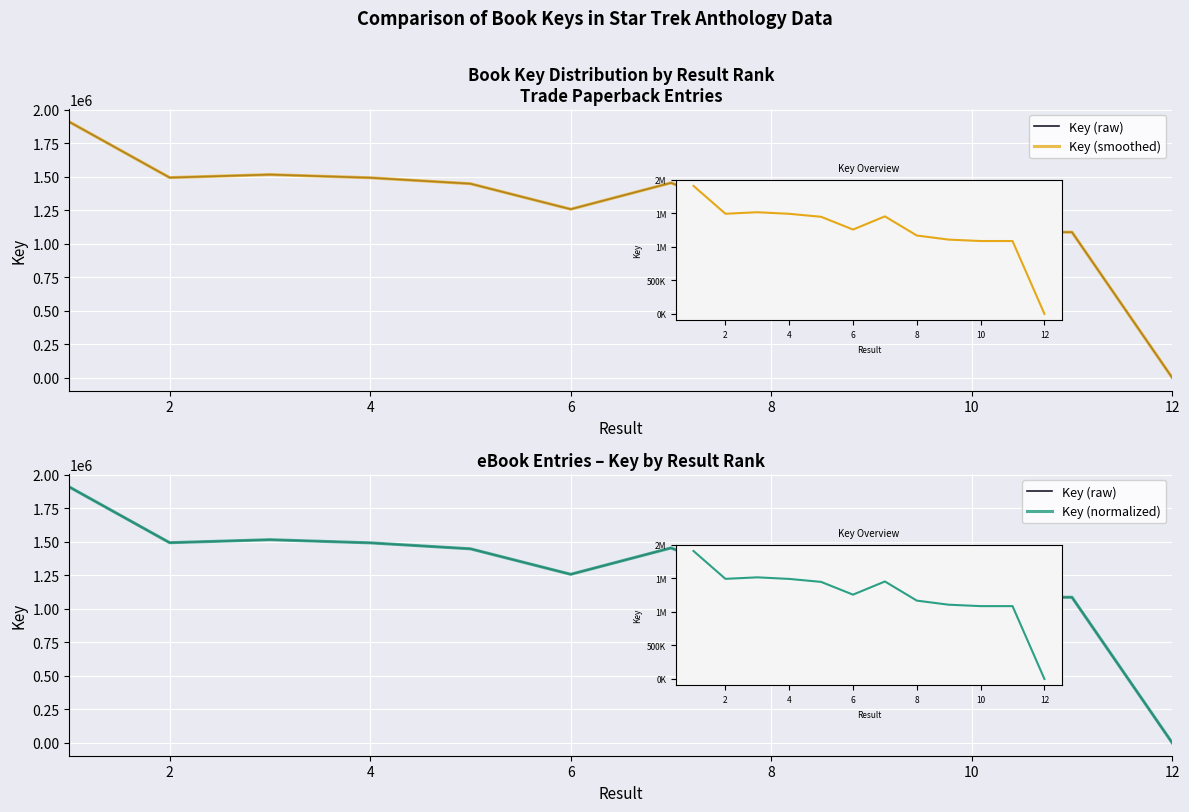

What are all the series names shown in the legend?

Key (raw), Key (smoothed), Key (normalized)